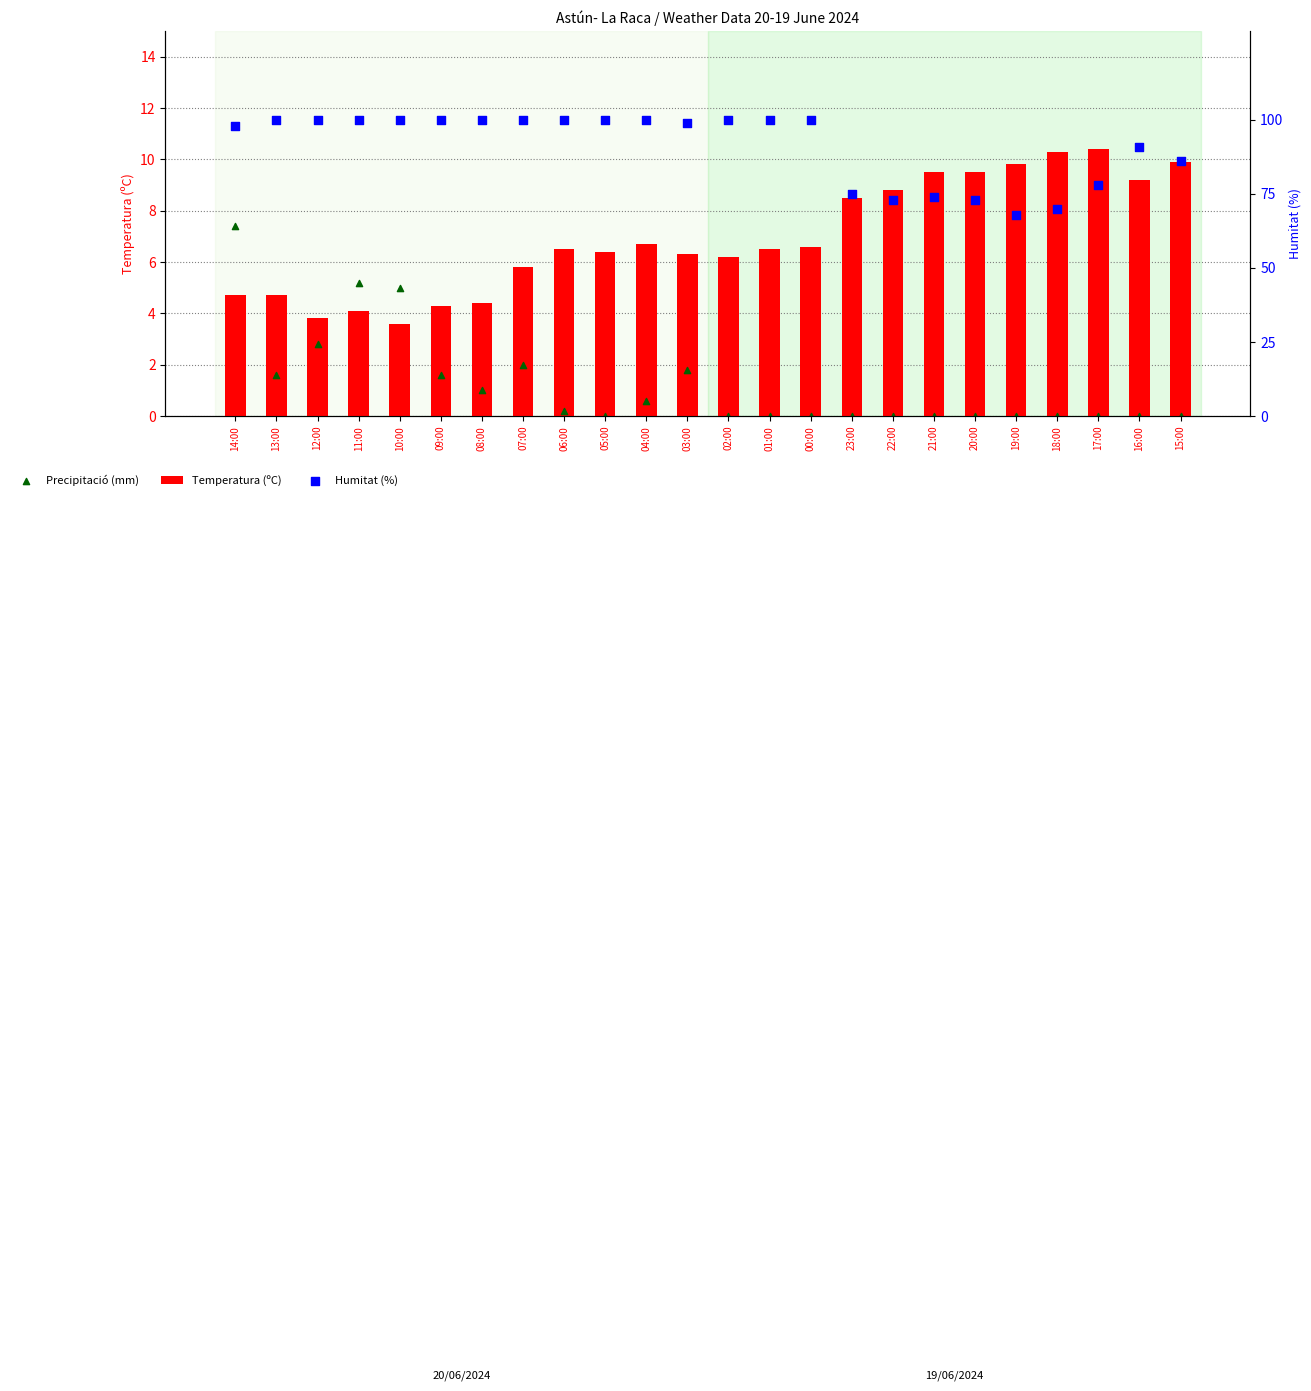

Which series contains the highest Y value?

Humitat (%)